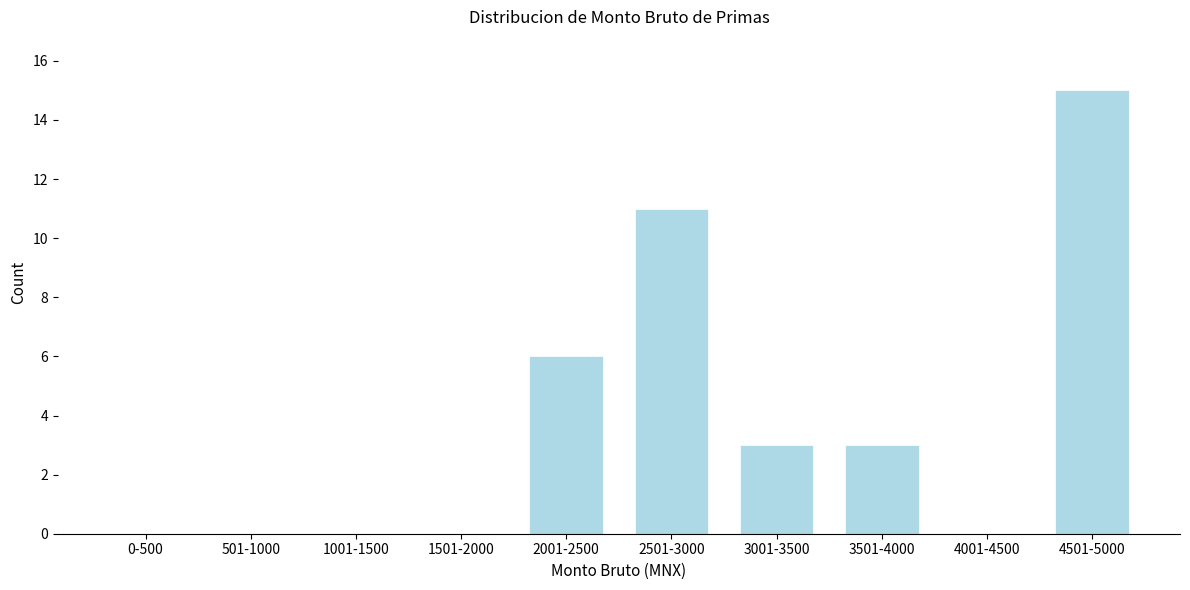

Reading left to right, transcribe all the data shown in this chart.

0-500=0	501-1000=0	1001-1500=0	1501-2000=0	2001-2500=6	2501-3000=11	3001-3500=3	3501-4000=3	4001-4500=0	4501-5000=15